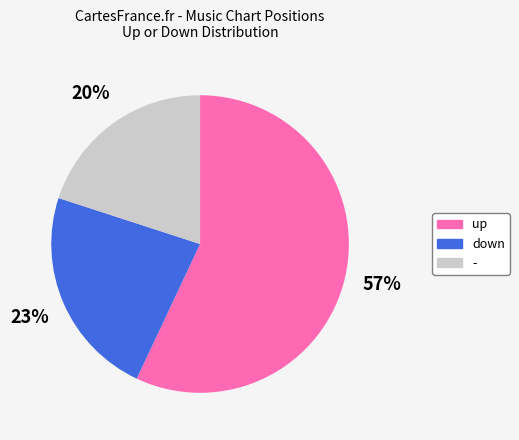

Which slice is the largest?

up